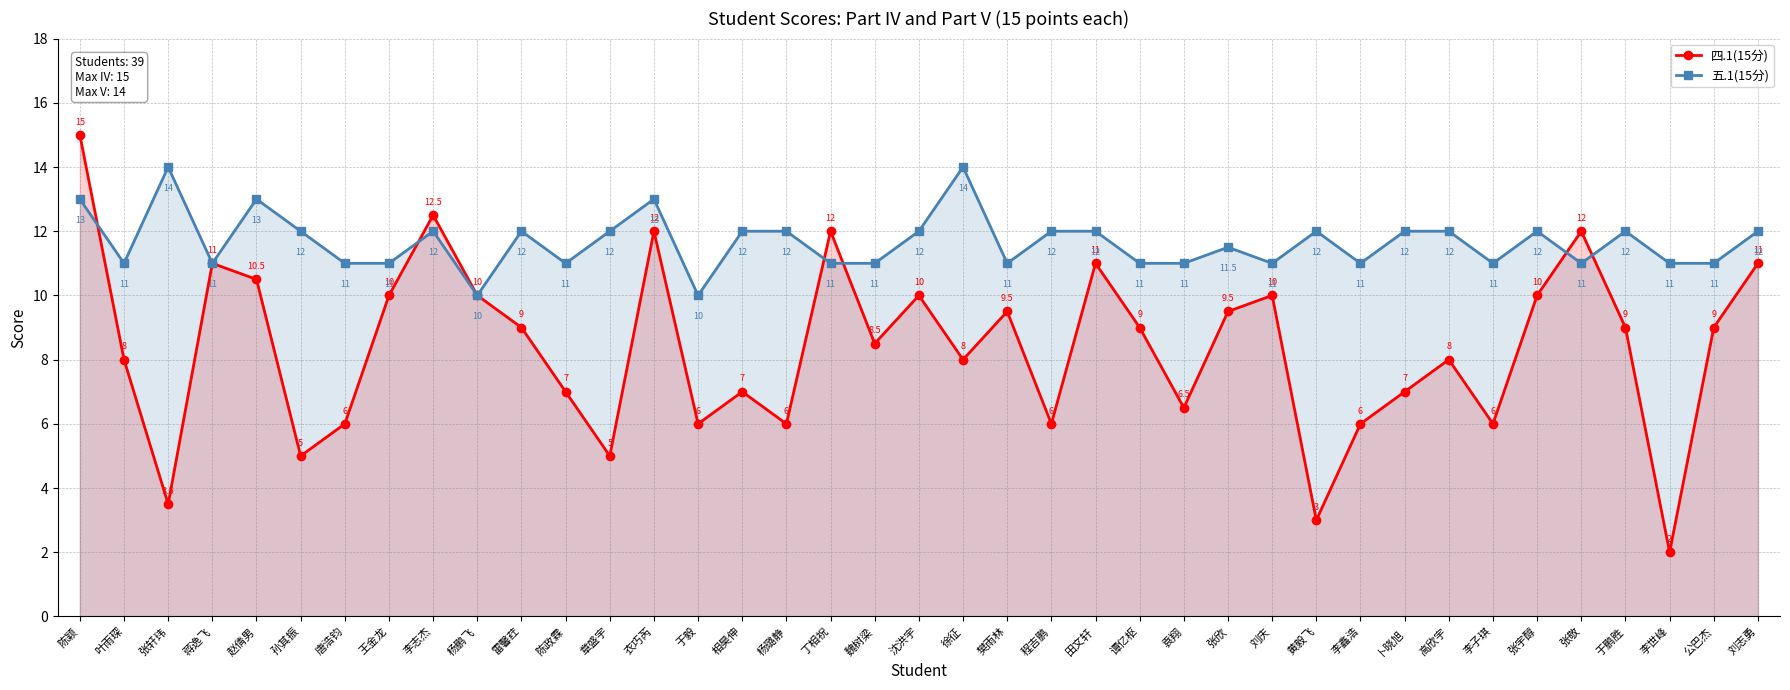

How many lines are shown in the chart?

2